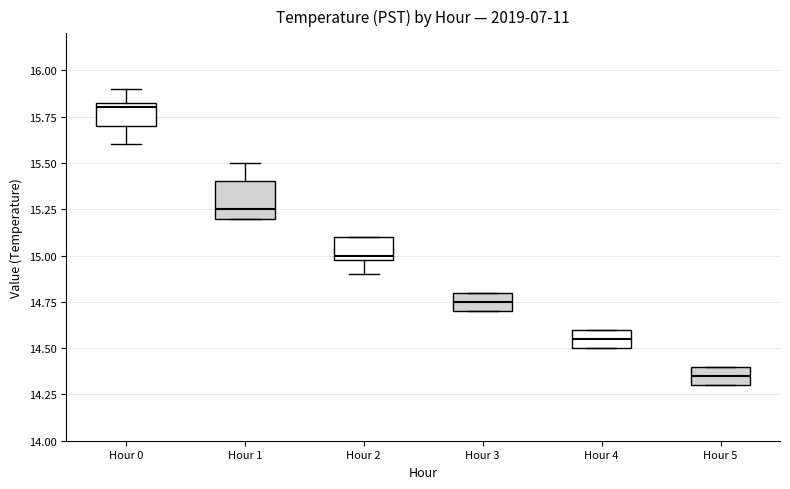

Reading left to right, transcribe this box plot: for each box, give where its median line is, the range the box spans, and where its two whiskers end, as read against the y-axis. The values are not printed on the chart, so give them approximately, as read against the axis.

Hour 0: median 15.80, box 15.70 to 15.85, whiskers 15.60 to 15.90
Hour 1: median 15.25, box 15.20 to 15.40, whiskers 15.20 to 15.50
Hour 2: median 15.00 (just above the box's lower edge), box 15.00 to 15.10, whiskers 14.90 to 15.10
Hour 3: median 14.75, box 14.70 to 14.80, whiskers 14.70 to 14.80
Hour 4: median 14.55, box 14.50 to 14.60, whiskers 14.50 to 14.60
Hour 5: median 14.35, box 14.30 to 14.40, whiskers 14.30 to 14.40